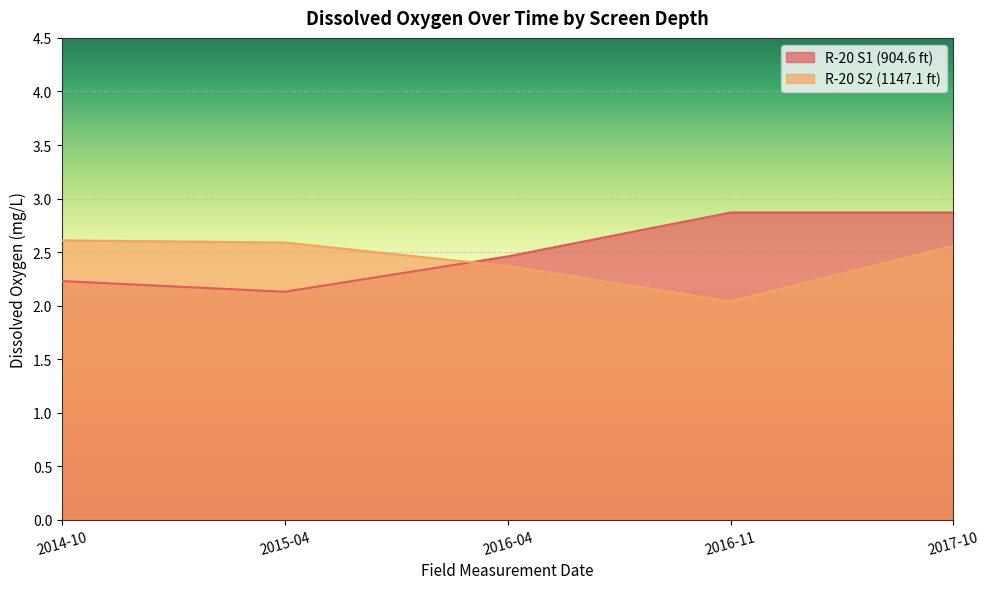

Between 2015-04 and 2016-11, which is larger?

2016-11